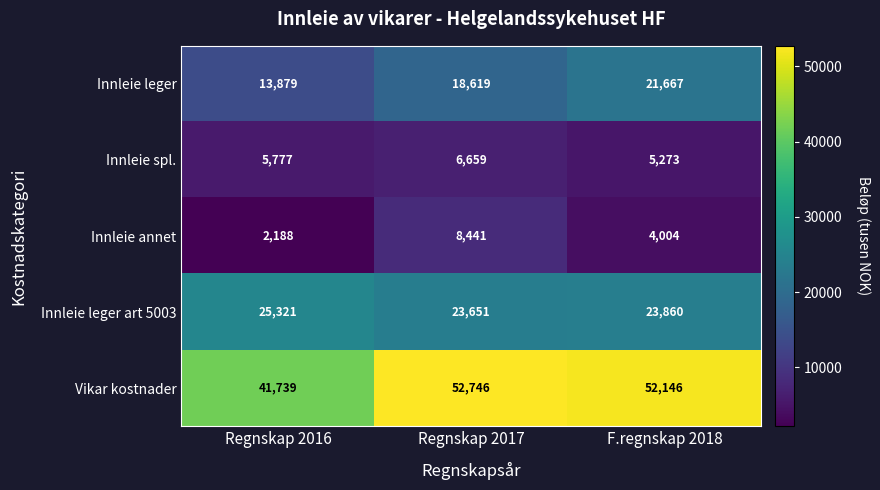

True or false: Innleie leger has a value of 18619 at Regnskap 2017.

True